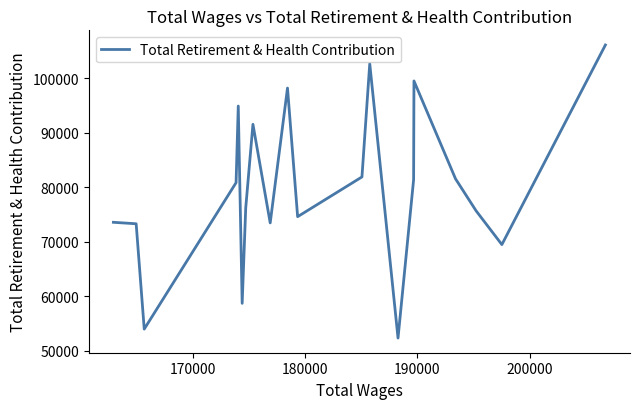

What is the minimum value shown in the chart?

52339